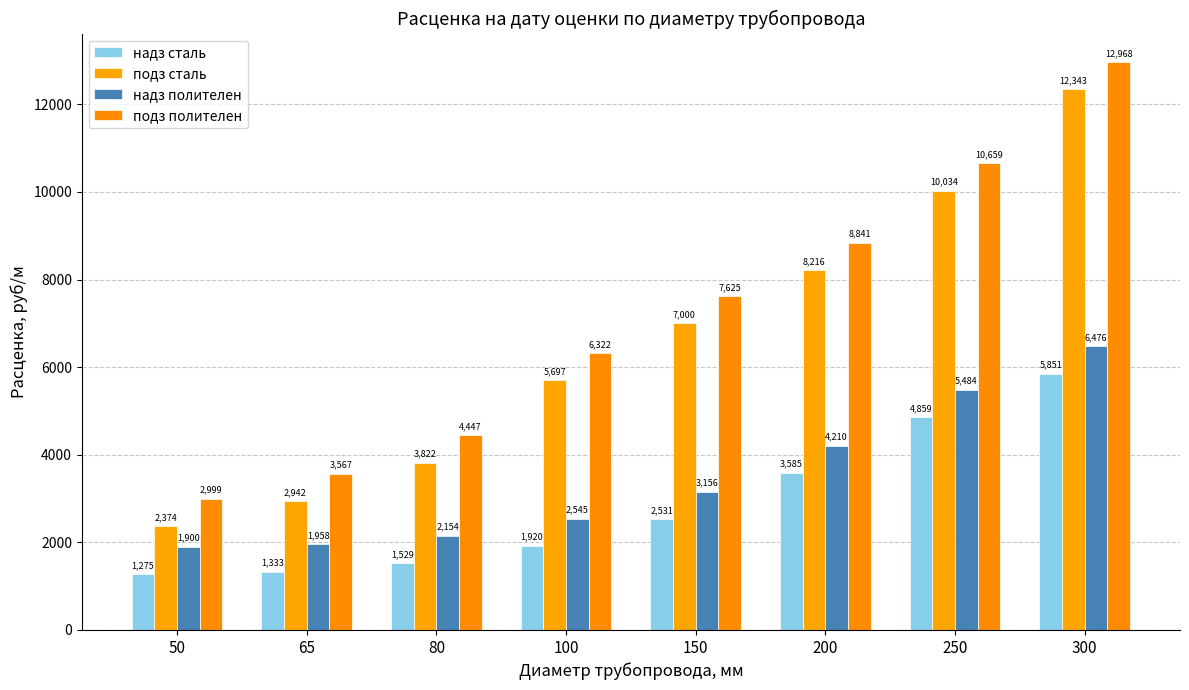

What are all the series names shown in the legend?

надз сталь, подз сталь, надз полителен, подз полителен